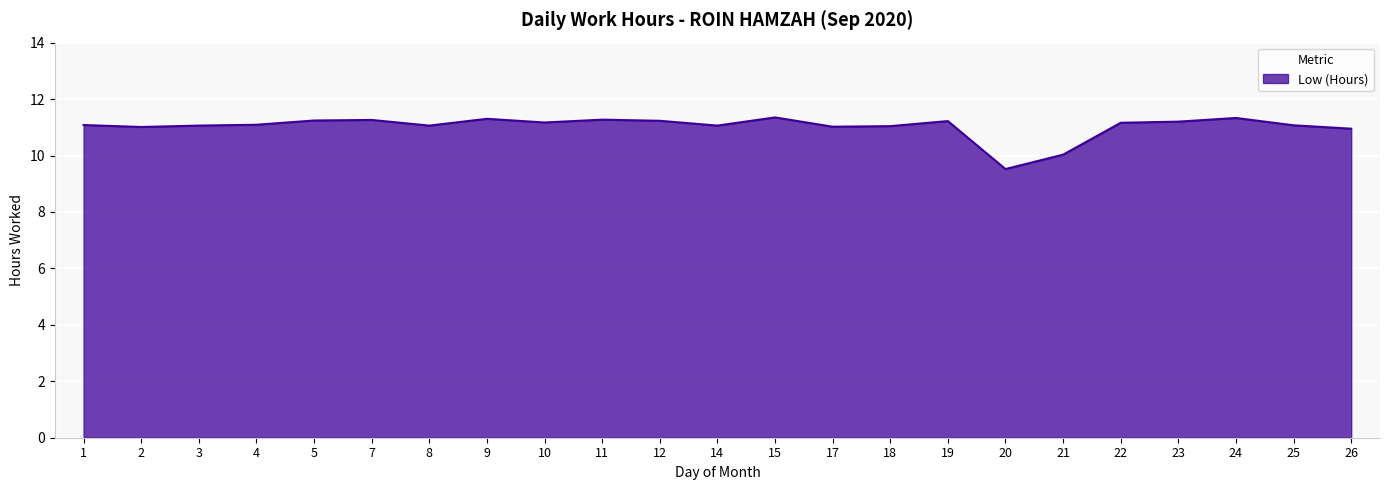

Where is the data nearest to the value 10?

21